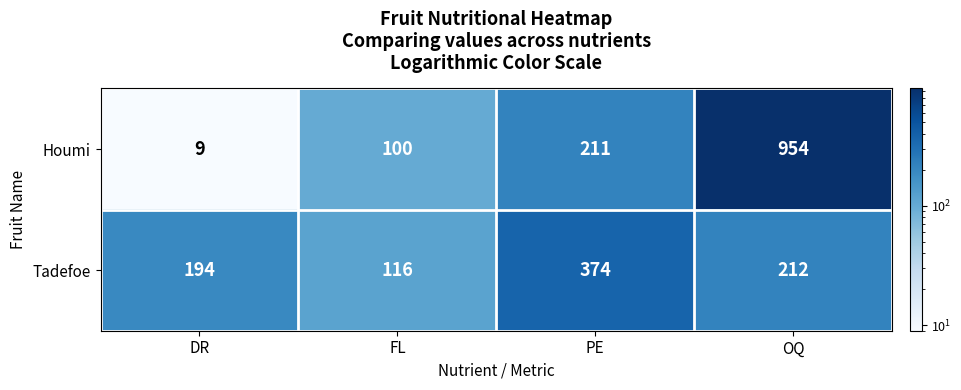

How many data points does each series have?

4